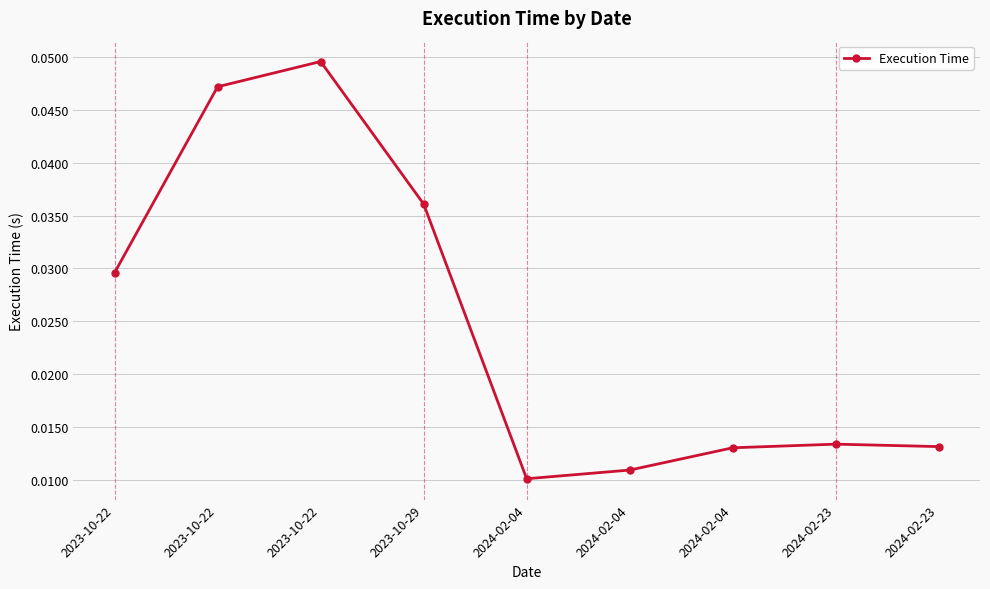

At which category does the chart reach its peak across all series?

2023-10-22